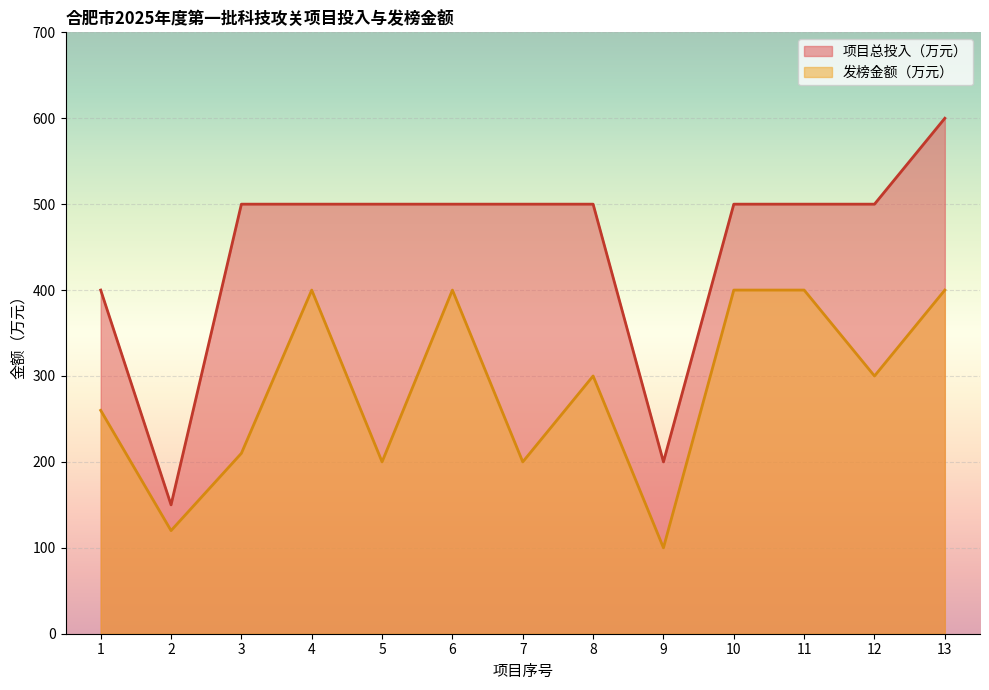

How many data points in 发榜金额（万元） are above 300?

5